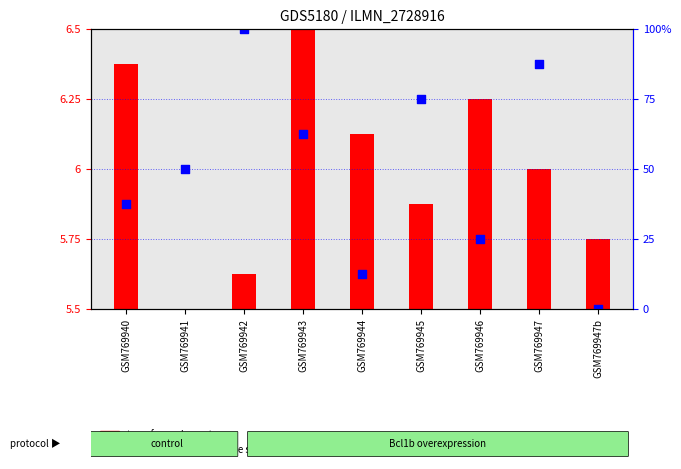

What is the change in value from GSM769945 to GSM769947b?

-75.0